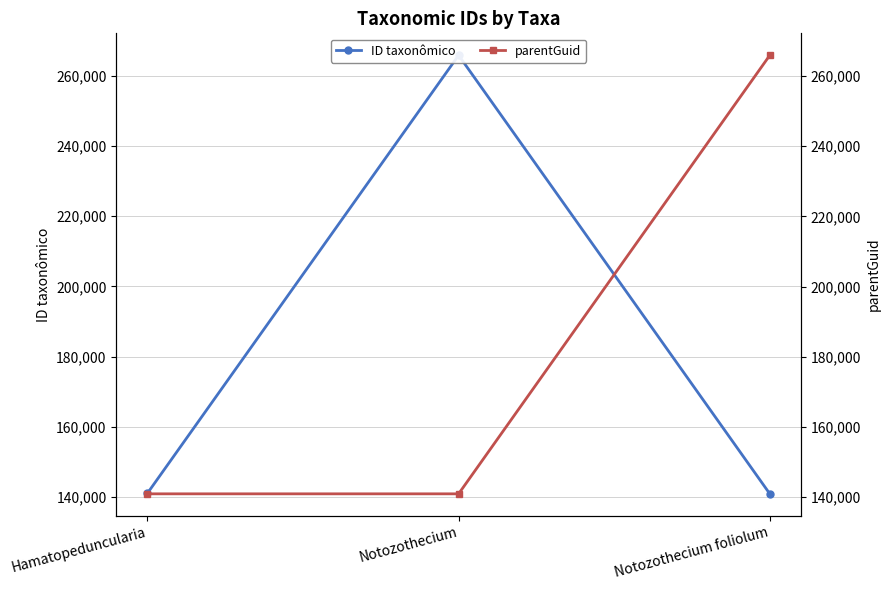

At which label does ID taxonômico first exceed 141063?

Notozothecium